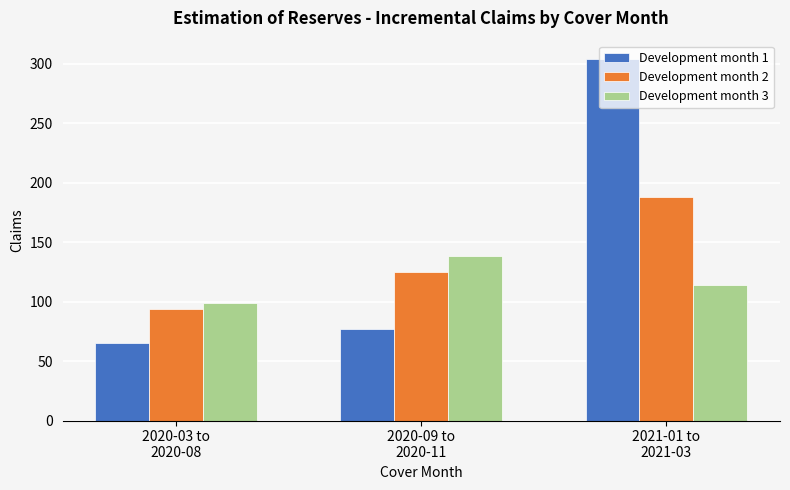

Rank the categories by Development month 3 value from lowest to highest.

2020-03 to
2020-08, 2021-01 to
2021-03, 2020-09 to
2020-11